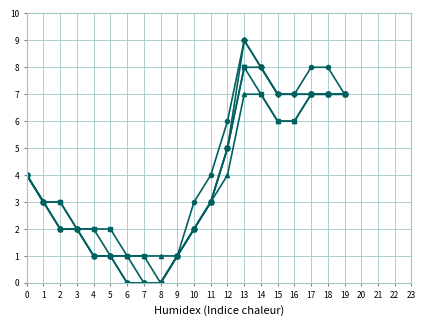

Which category has the highest value across all series?

13